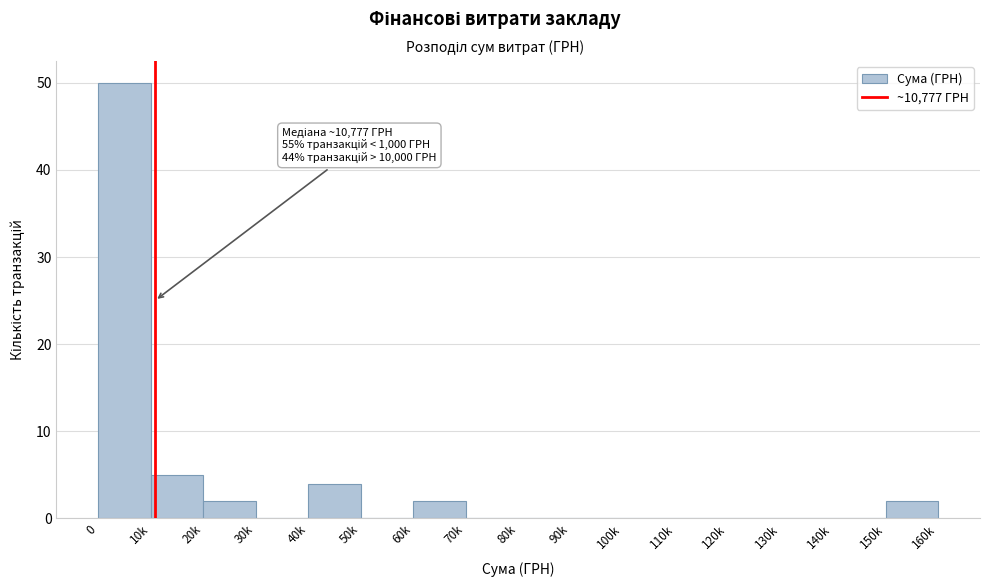

Reading left to right, list all the values displayed in this chart.

0=50	10k=5	20k=2	30k=0	40k=4	50k=0	60k=2	70k=0	80k=0	90k=0	100k=0	110k=0	120k=0	130k=0	140k=0	150k=2